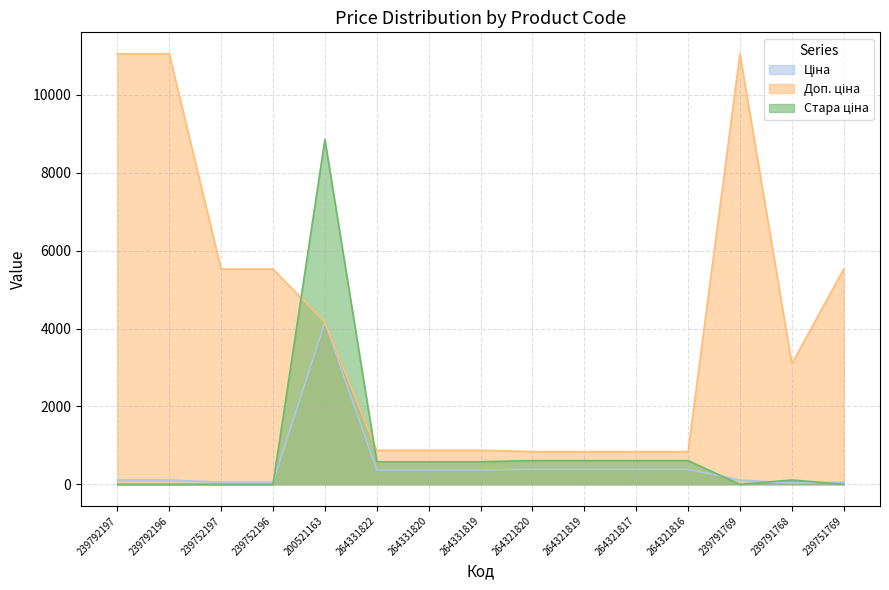

Between 239752196 and 264331820, which is larger?

264331820